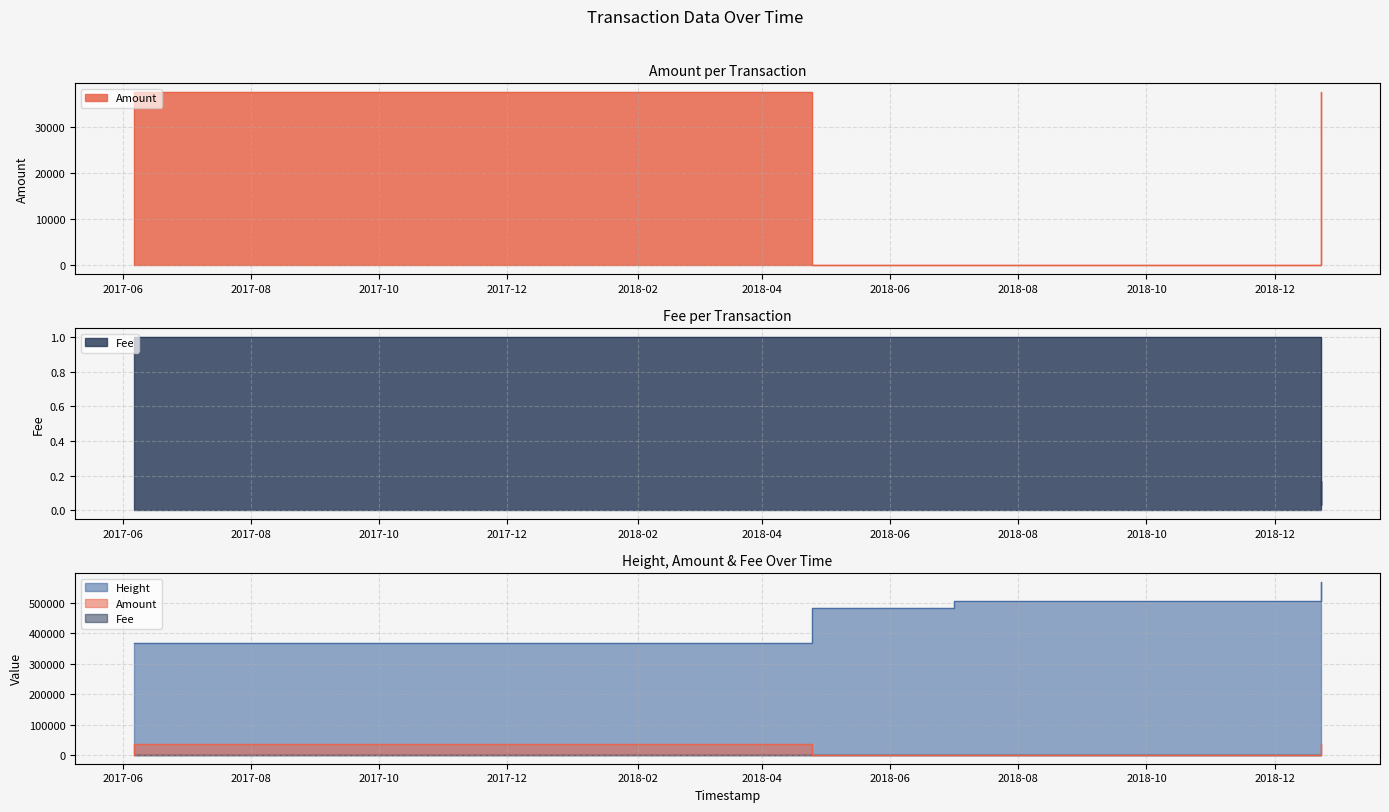

Does the chart have visible grid lines?

Yes